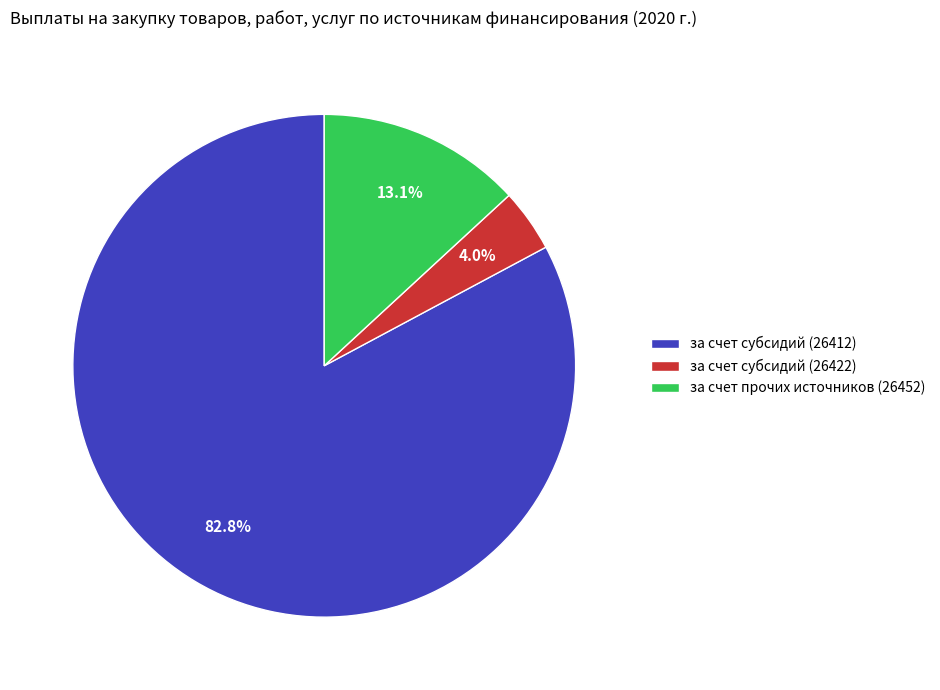

To the nearest percent, what percentage of the pie is за счет прочих источников (26452)?

13%